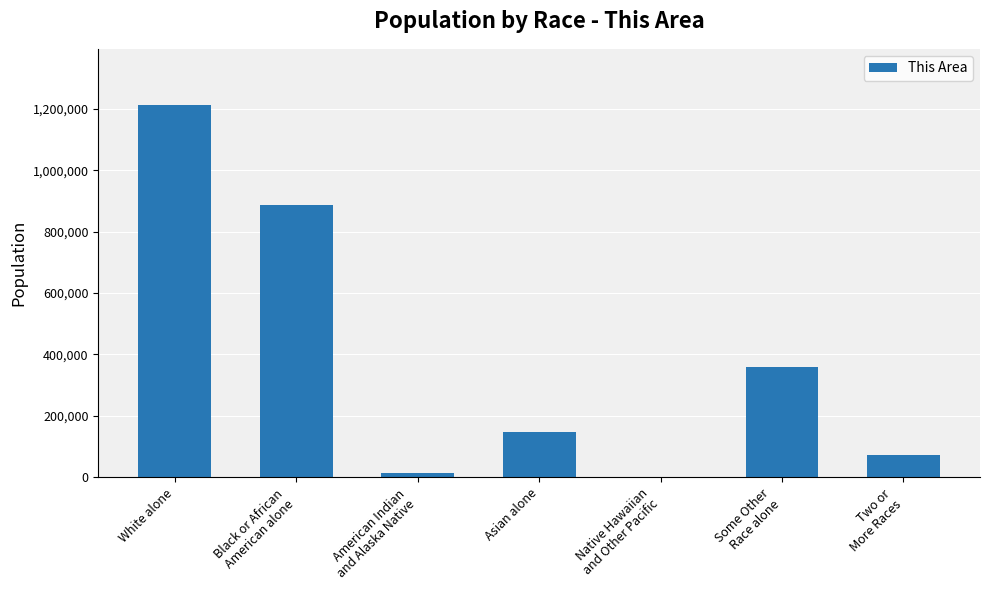

How many distinct data groups are displayed?

1